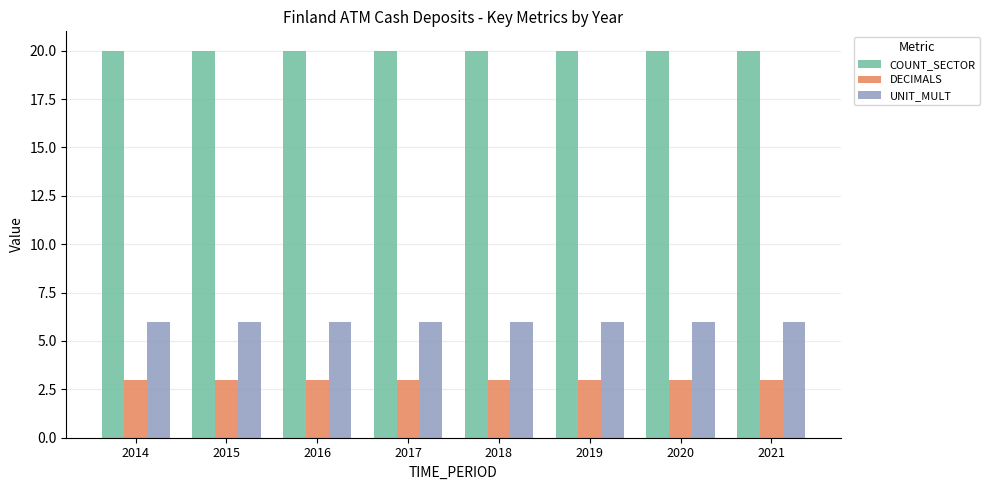

What is the value of the UNIT_MULT bar at the 1st from the left?

6